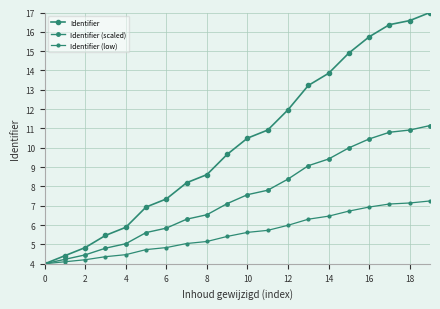

How many categories are shown in the chart?

20